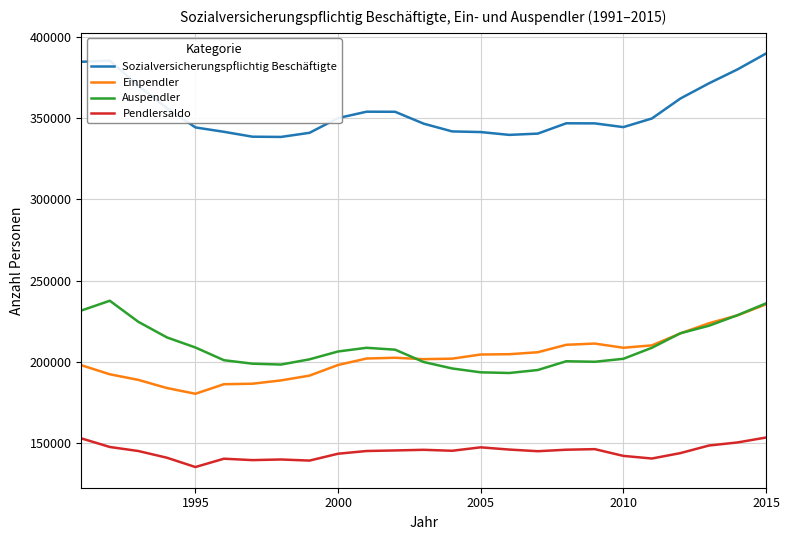

True or false: Sozialversicherungspflichtig Beschäftigte and Einpendler cross at least once.

False